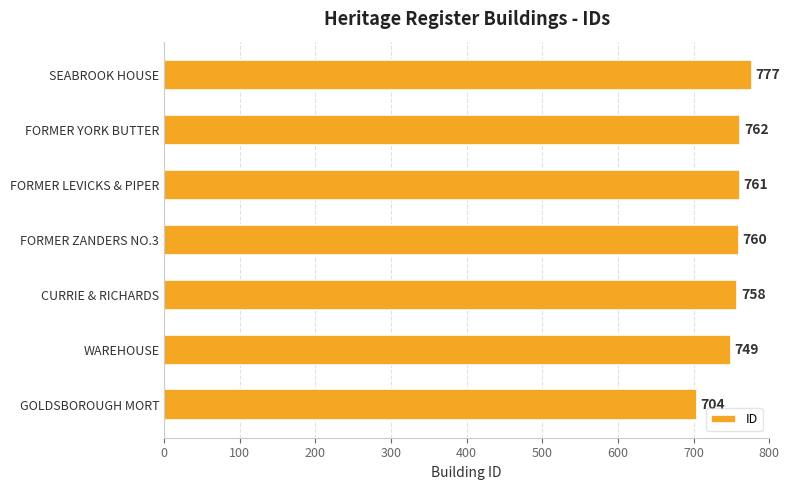

What is the difference between the maximum and minimum values?

73